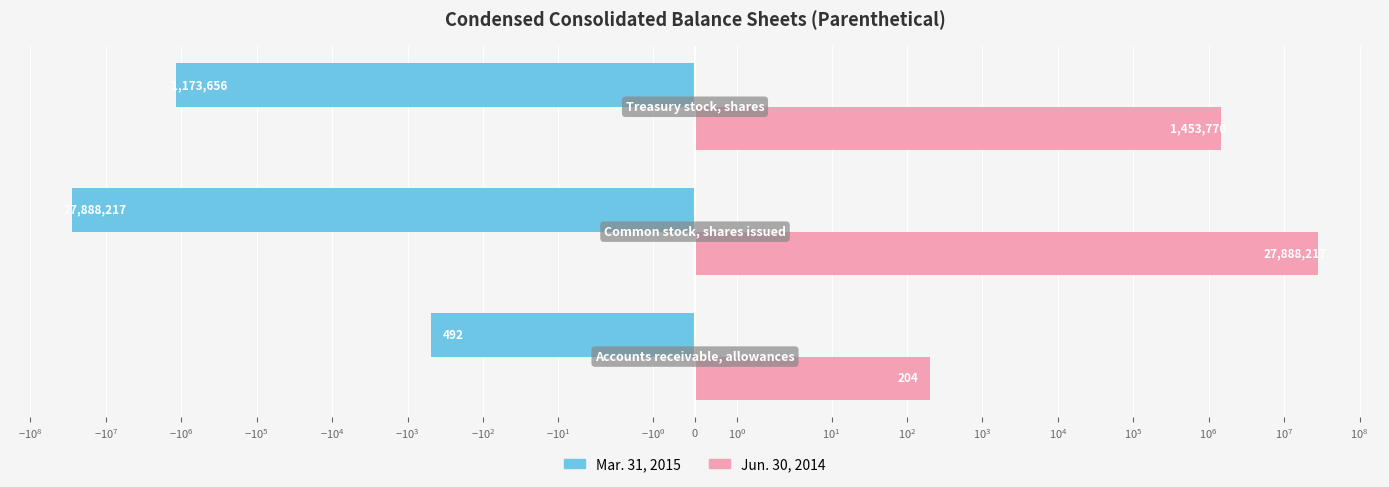

Does the chart contain stacked bars?

No